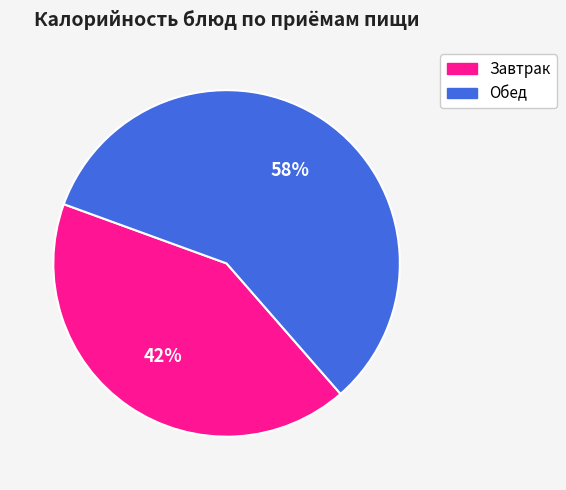

Does any single category account for the majority?

Yes